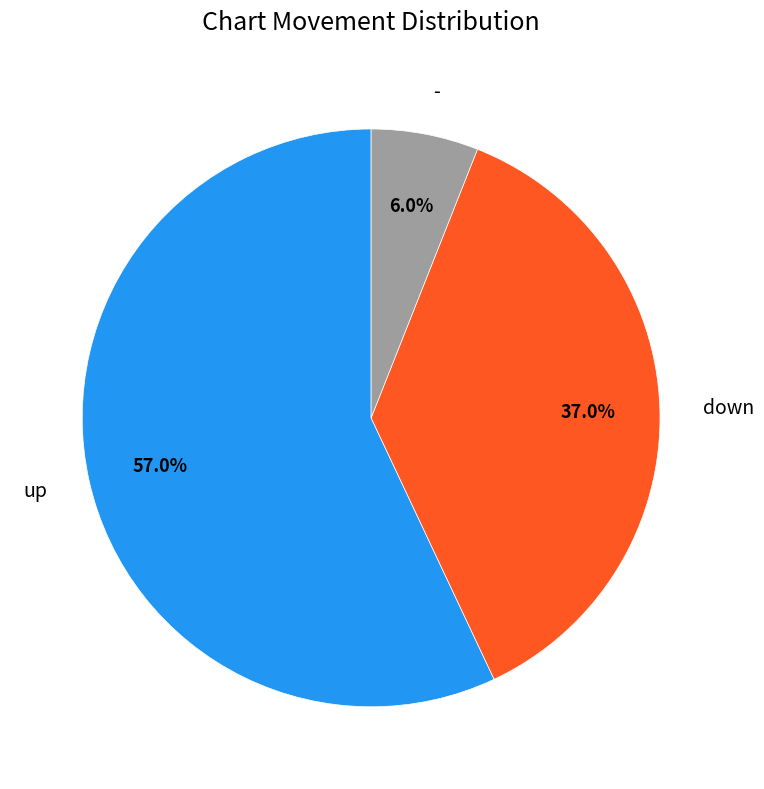

What is the smallest slice in the pie chart?

-